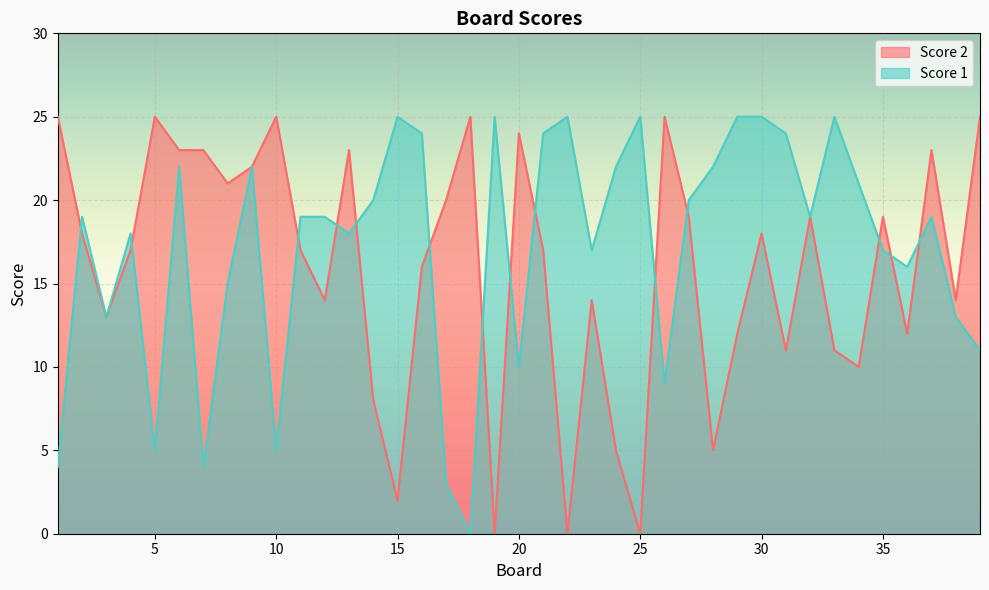

True or false: Score 2 has a value of 23 at 13.

True